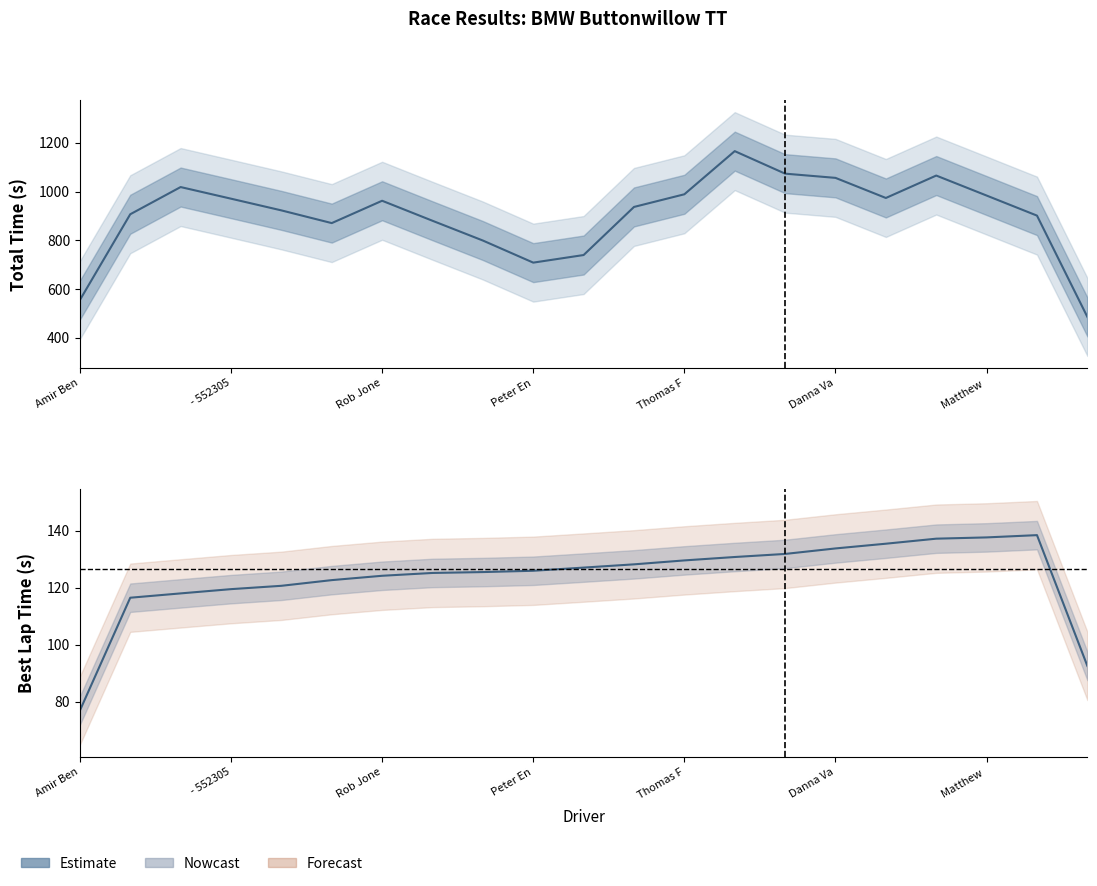

Reading left to right, what are all the values shown in this chart?

76.9	116.5	118.0	119.5	120.7	122.7	124.2	125.2	125.5	126.0	127.1	128.2	129.6	130.8	131.9	133.8	135.5	137.2	137.7	138.5	92.5